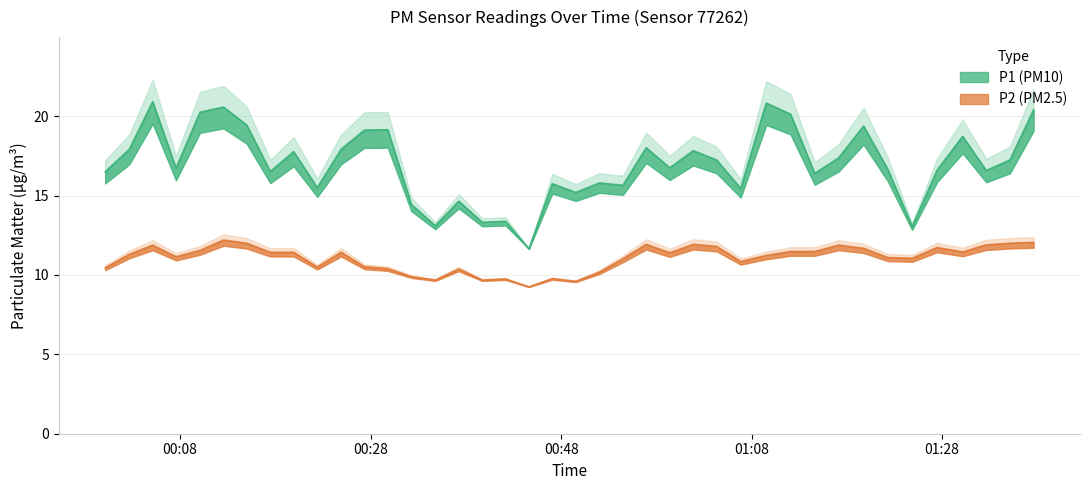

Reading left to right, transcribe all the data shown in this chart.

P1: 2023-06-22T00:00:08=16.5	2023-06-22T00:02:40=17.9	2023-06-22T00:05:07=20.9	2023-06-22T00:07:34=16.7	2023-06-22T00:10:05=20.2	2023-06-22T00:12:33=20.6	2023-06-22T00:14:59=19.4	2023-06-22T00:17:28=16.5	2023-06-22T00:19:55=17.8	2023-06-22T00:22:24=15.5	2023-06-22T00:24:54=17.9	2023-06-22T00:27:21=19.1	2023-06-22T00:29:48=19.1	2023-06-22T00:32:16=14.4	2023-06-22T00:34:47=13.1	2023-06-22T00:37:15=14.7	2023-06-22T00:39:43=13.3	2023-06-22T00:42:10=13.4	2023-06-22T00:44:37=11.7	2023-06-22T00:47:04=15.8	2023-06-22T00:49:32=15.2	2023-06-22T00:52:01=15.8	2023-06-22T00:54:29=15.7	2023-06-22T00:56:56=18.0	2023-06-22T00:59:24=16.8	2023-06-22T01:01:52=17.8	2023-06-22T01:04:19=17.2	2023-06-22T01:06:51=15.4	2023-06-22T01:09:32=20.8	2023-06-22T01:12:05=20.1	2023-06-22T01:14:37=16.4	2023-06-22T01:17:08=17.4	2023-06-22T01:19:45=19.4	2023-06-22T01:22:17=16.7	2023-06-22T01:24:51=13.1	2023-06-22T01:27:28=16.6	2023-06-22T01:30:09=18.7	2023-06-22T01:32:38=16.6	2023-06-22T01:35:07=17.2	2023-06-22T01:37:36=20.4
P2: 2023-06-22T00:00:08=10.4	2023-06-22T00:02:40=11.3	2023-06-22T00:05:07=11.9	2023-06-22T00:07:34=11.2	2023-06-22T00:10:05=11.6	2023-06-22T00:12:33=12.2	2023-06-22T00:14:59=12.0	2023-06-22T00:17:28=11.4	2023-06-22T00:19:55=11.4	2023-06-22T00:22:24=10.5	2023-06-22T00:24:54=11.4	2023-06-22T00:27:21=10.5	2023-06-22T00:29:48=10.4	2023-06-22T00:32:16=9.9	2023-06-22T00:34:47=9.7	2023-06-22T00:37:15=10.4	2023-06-22T00:39:43=9.7	2023-06-22T00:42:10=9.8	2023-06-22T00:44:37=9.2	2023-06-22T00:47:04=9.8	2023-06-22T00:49:32=9.6	2023-06-22T00:52:01=10.2	2023-06-22T00:54:29=11.0	2023-06-22T00:56:56=11.9	2023-06-22T00:59:24=11.4	2023-06-22T01:01:52=11.9	2023-06-22T01:04:19=11.8	2023-06-22T01:06:51=10.8	2023-06-22T01:09:32=11.2	2023-06-22T01:12:05=11.5	2023-06-22T01:14:37=11.5	2023-06-22T01:17:08=11.9	2023-06-22T01:19:45=11.7	2023-06-22T01:22:17=11.1	2023-06-22T01:24:51=11.1	2023-06-22T01:27:28=11.7	2023-06-22T01:30:09=11.4	2023-06-22T01:32:38=11.9	2023-06-22T01:35:07=12.0	2023-06-22T01:37:36=12.1